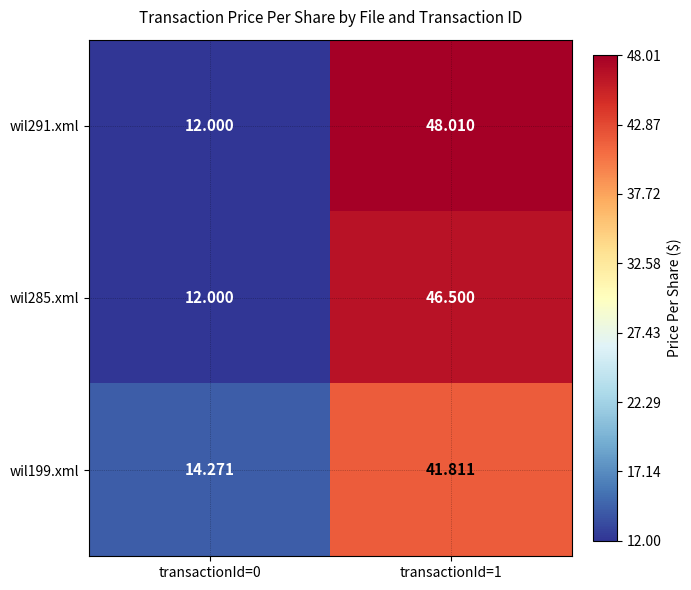

List the series in order of their overall mean, highest first.

wil291.xml, wil285.xml, wil199.xml